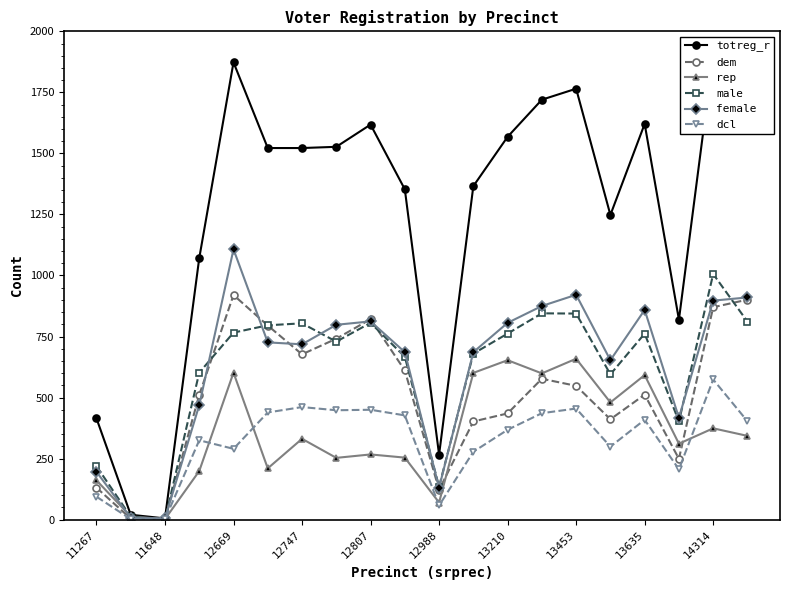

What is the greatest value displayed?

1903